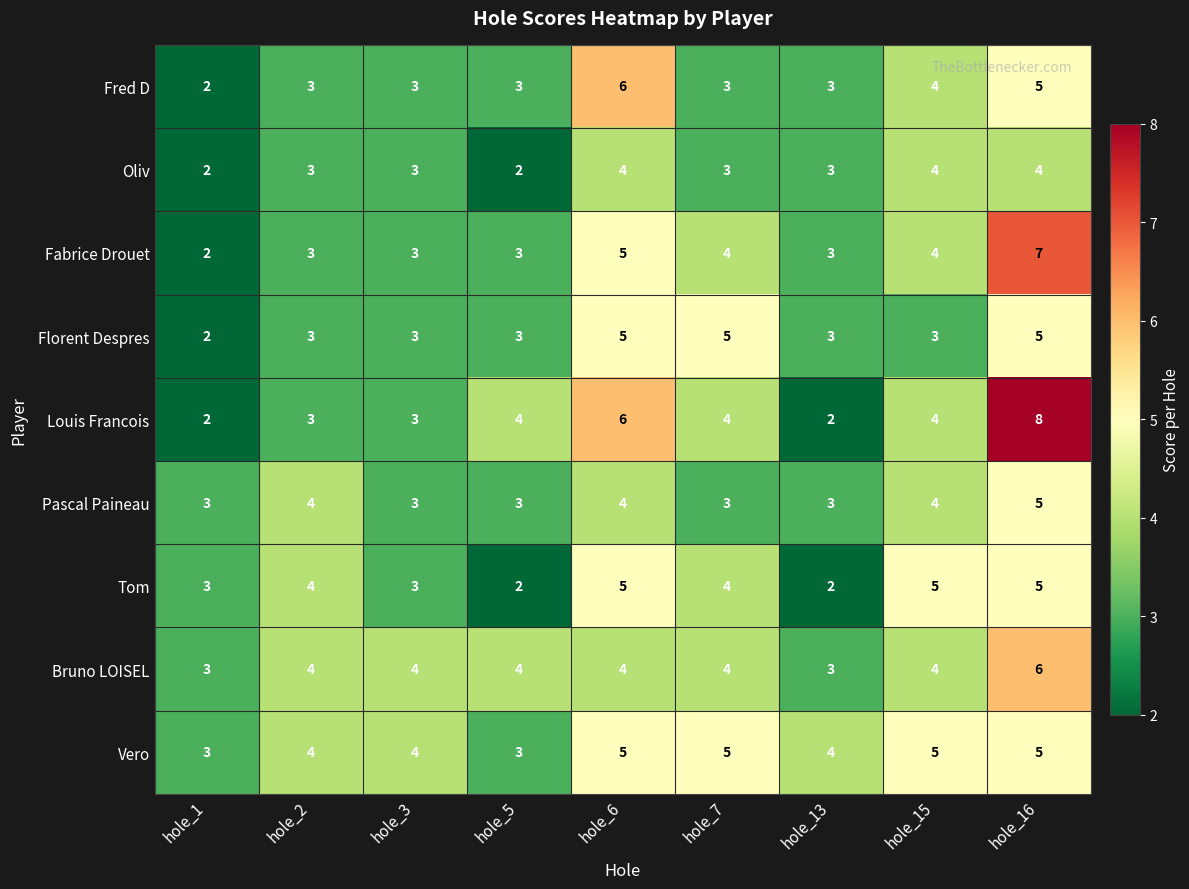

The value of Vero at hole_16 is 5. True or false?

True